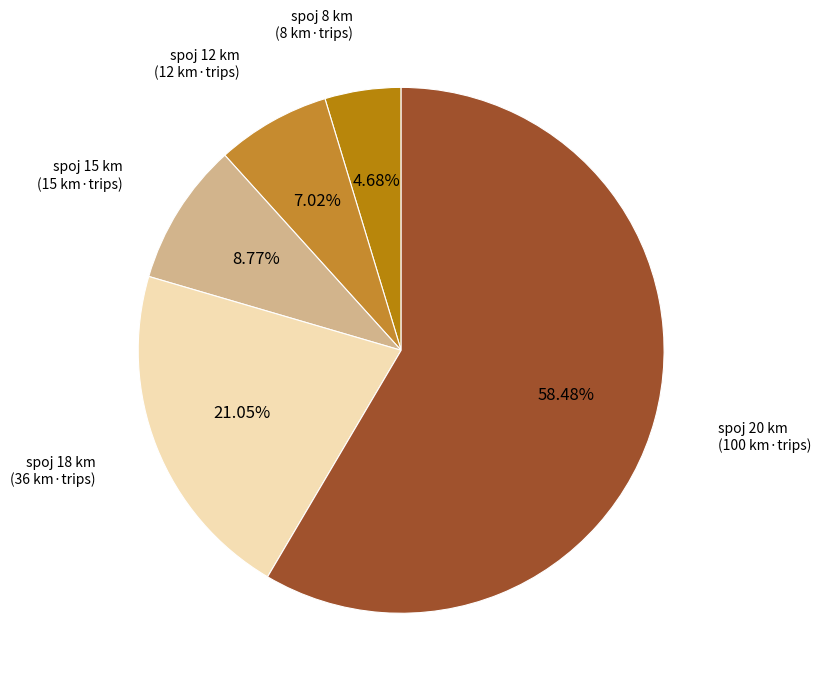

To the nearest percent, what is the average slice percentage?

20%